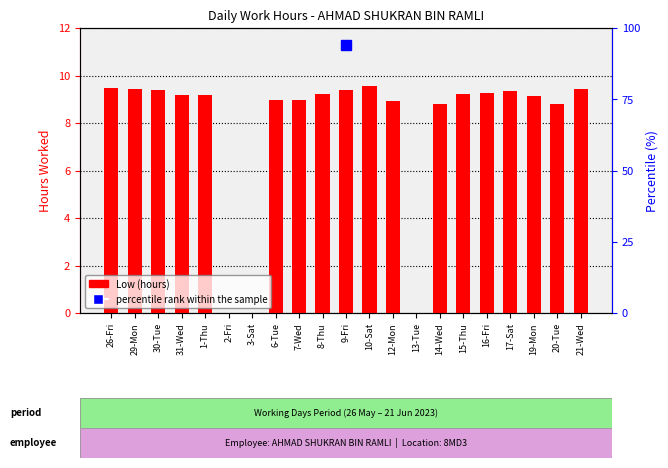

Where does the data first go above 9?

26-Fri